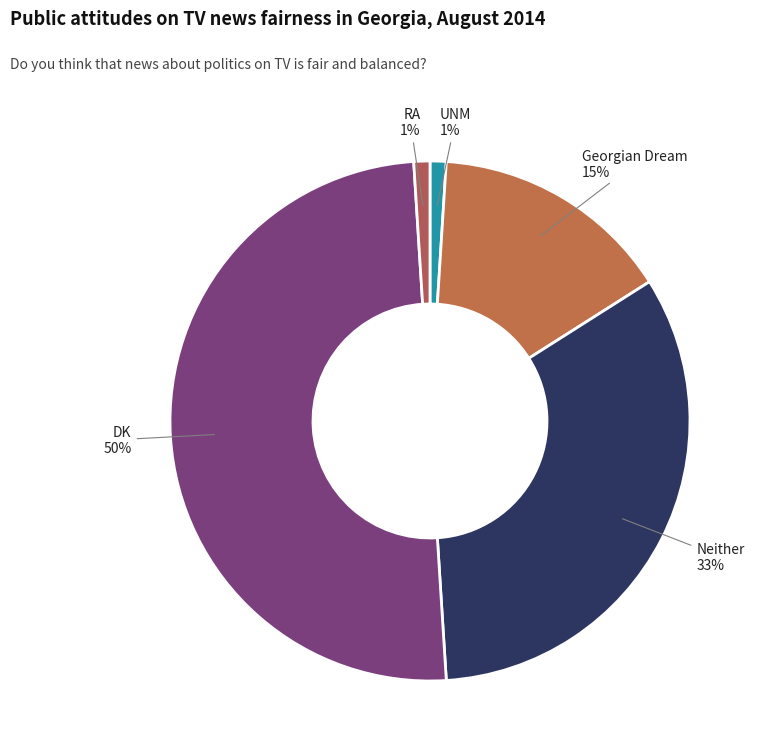

The Georgian Dream slice represents 28% of the pie. True or false?

False